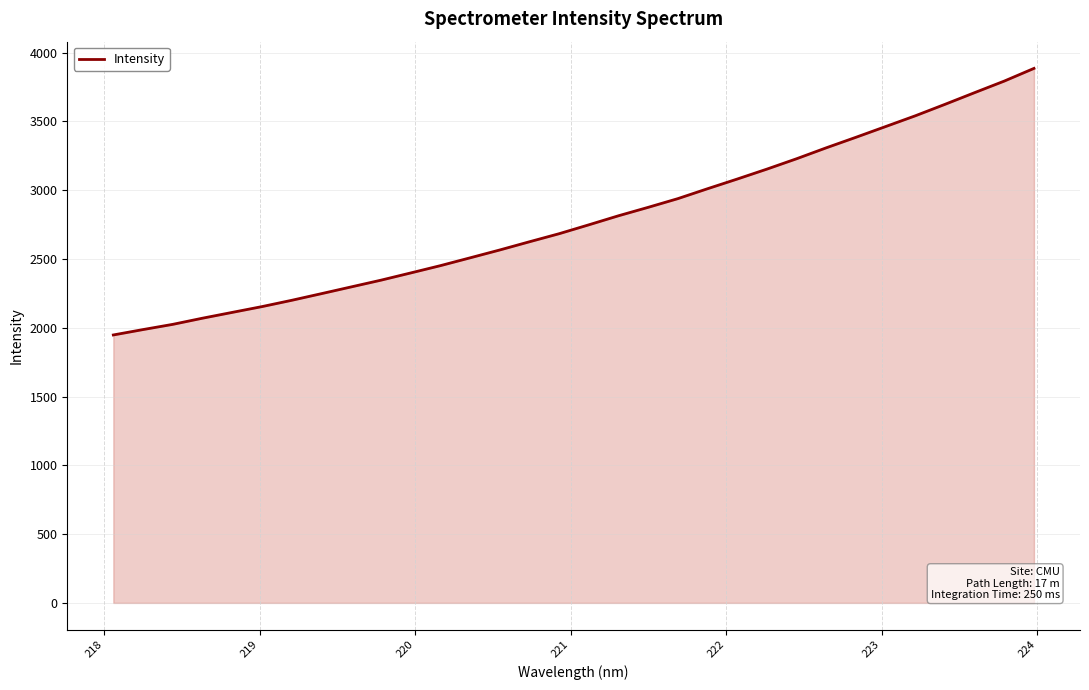

What is the difference between the maximum and minimum values?

1937.5